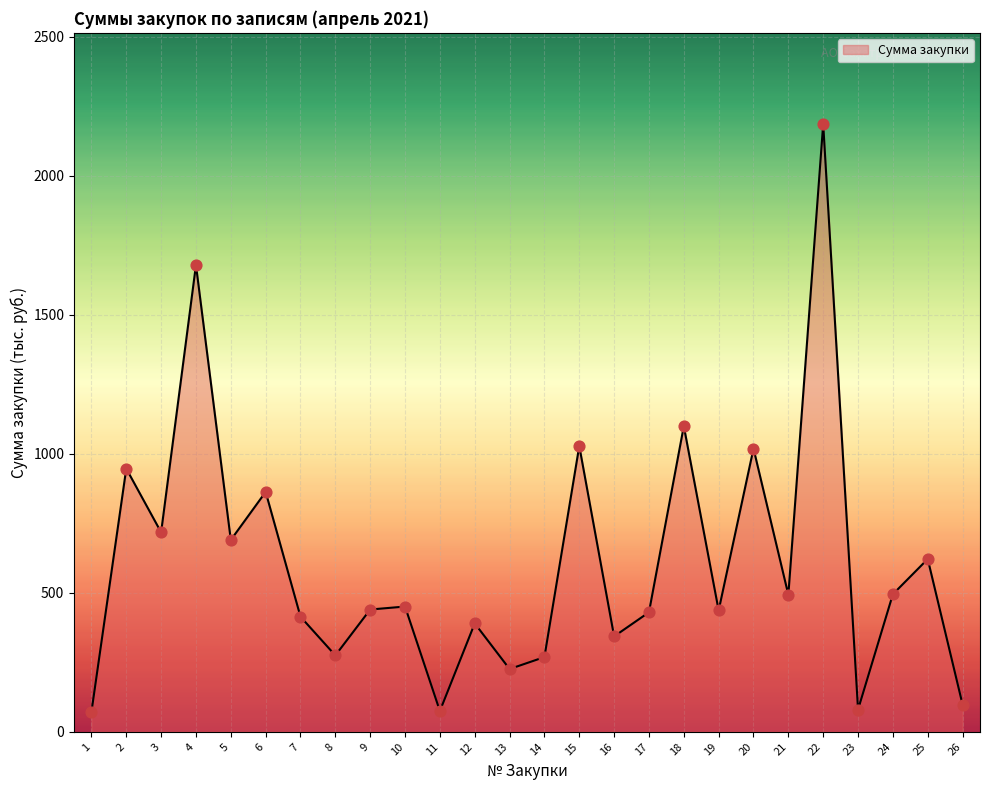

Approximately how many times larger is the value at 3 compared to 23?

9.0